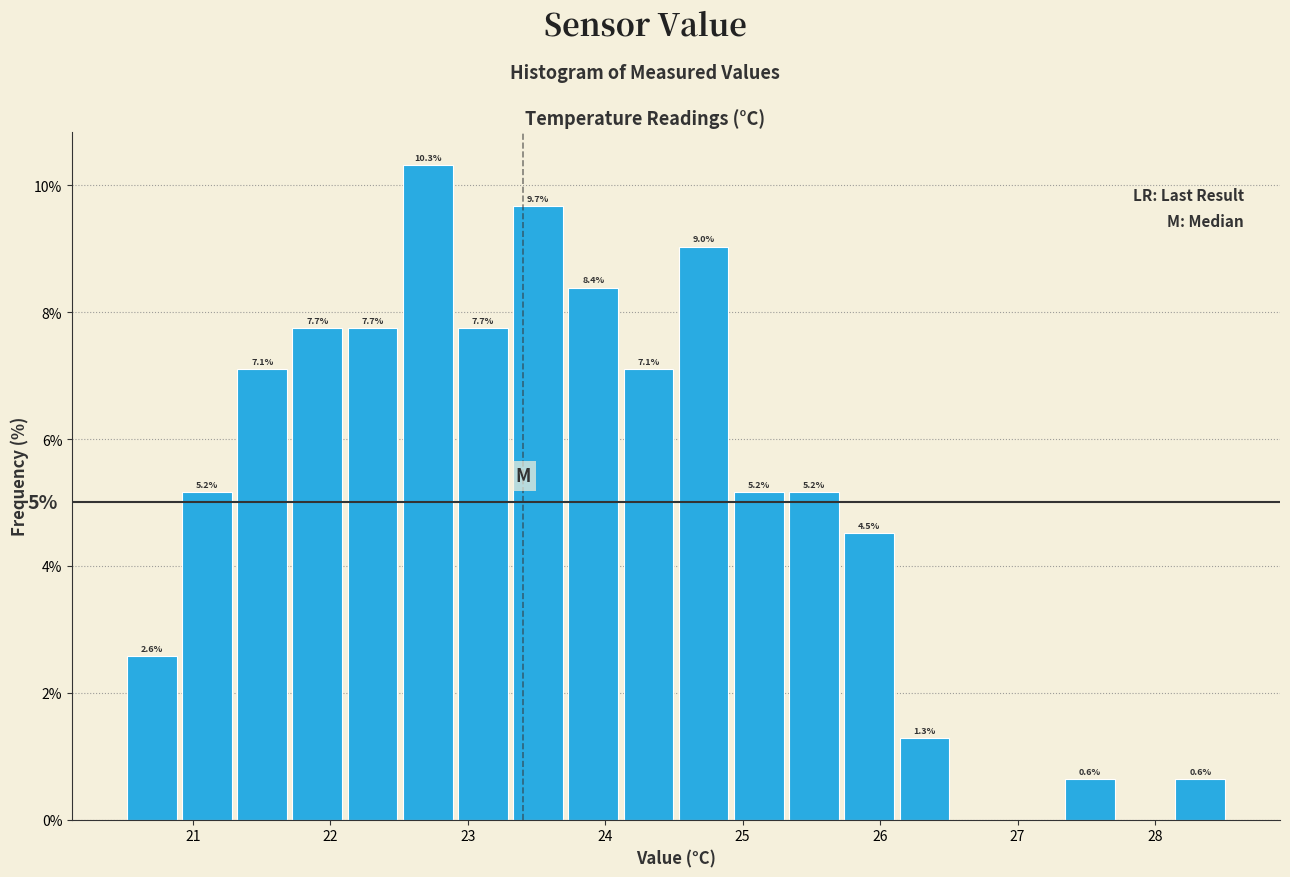

Which range on the x-axis has the tallest bar?

22.5 to 22.9